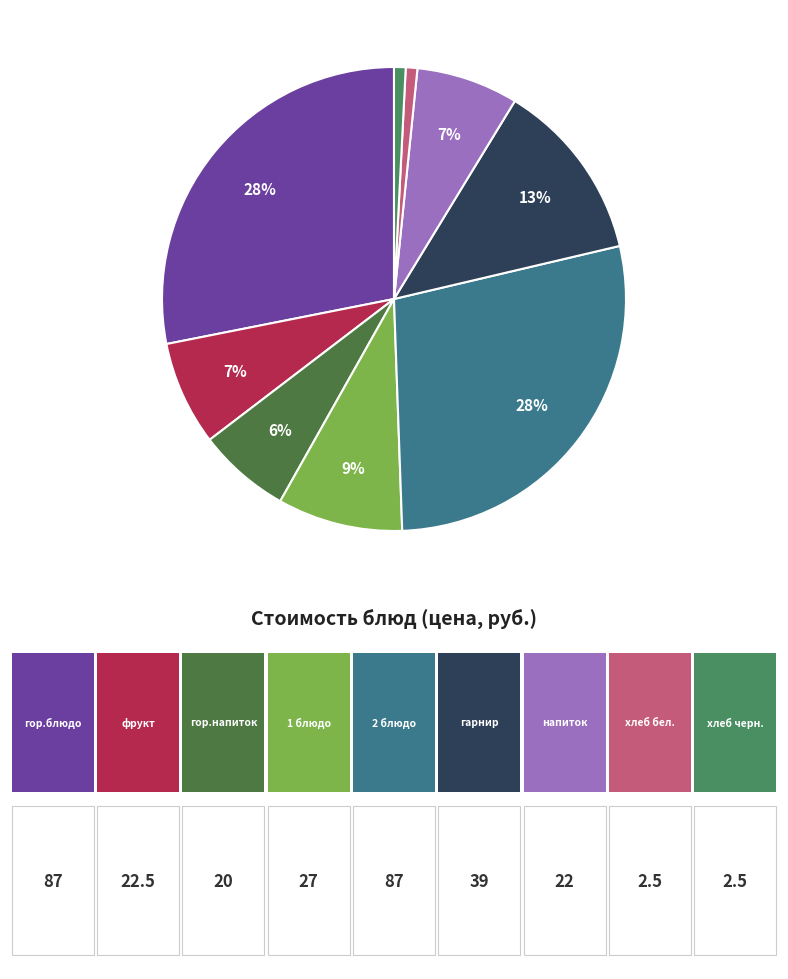

Is there a majority slice in this chart?

No